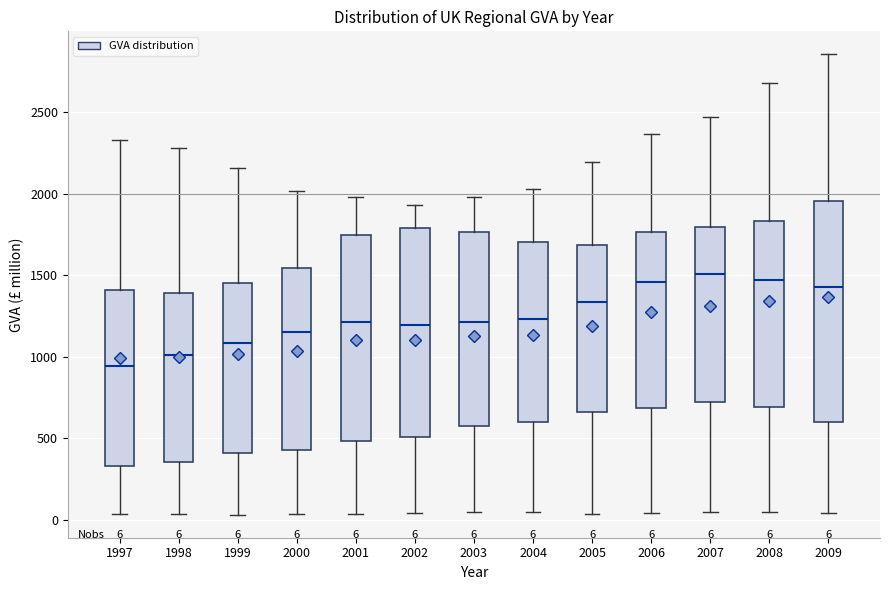

Comparing the boxes themselves (not the whiskers), which one is the tallest?

2009